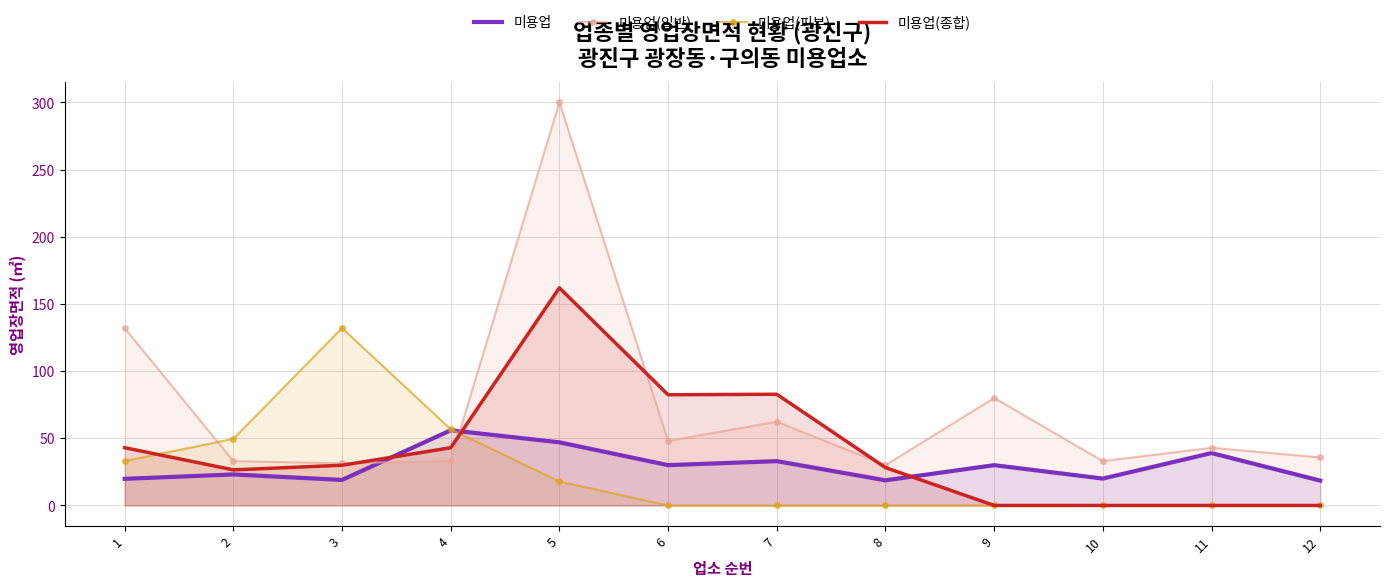

How many lines are shown in the chart?

4